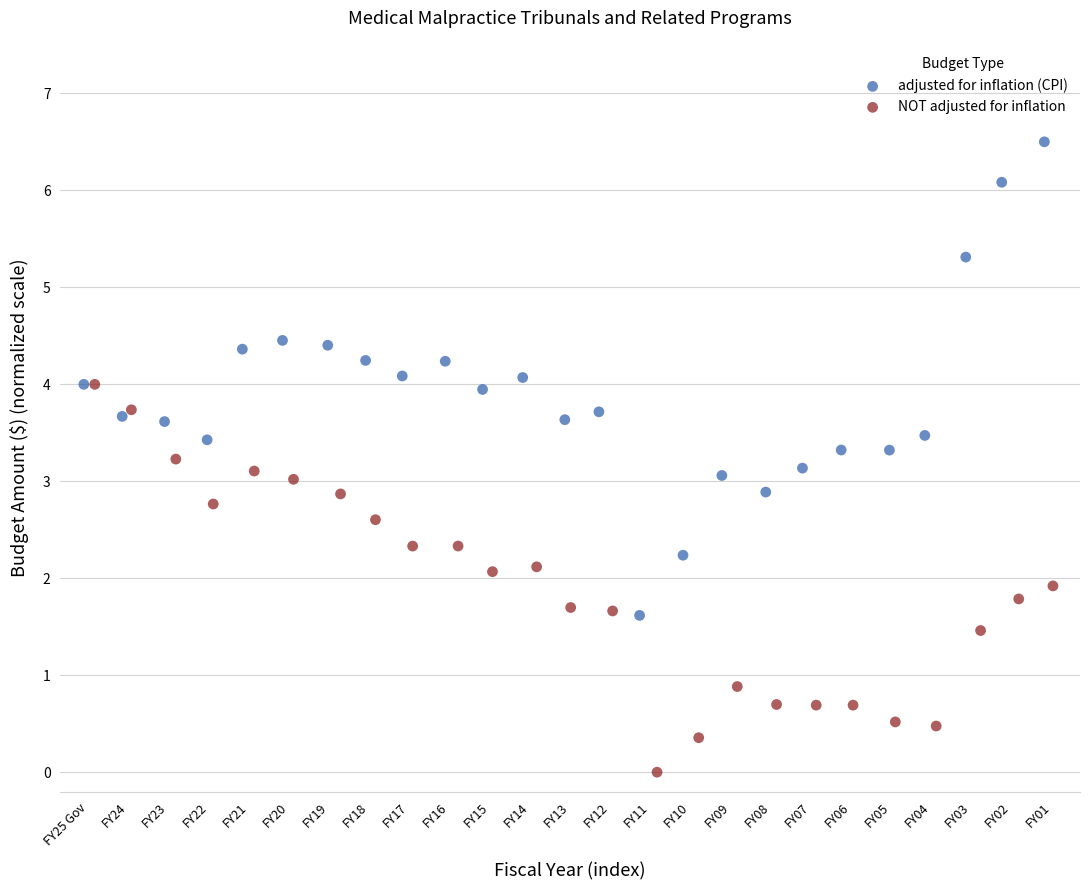

What are all the series names shown in the legend?

adjusted for inflation (CPI), NOT adjusted for inflation